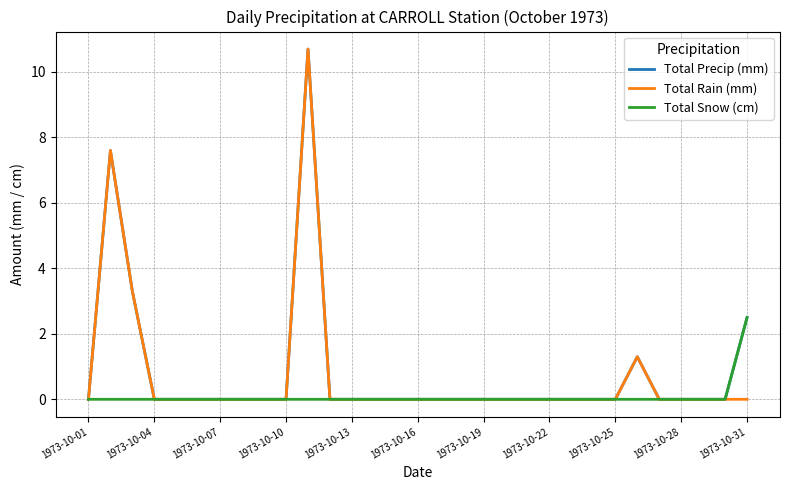

What is the highest value of the Total Precip (mm) series?

10.7